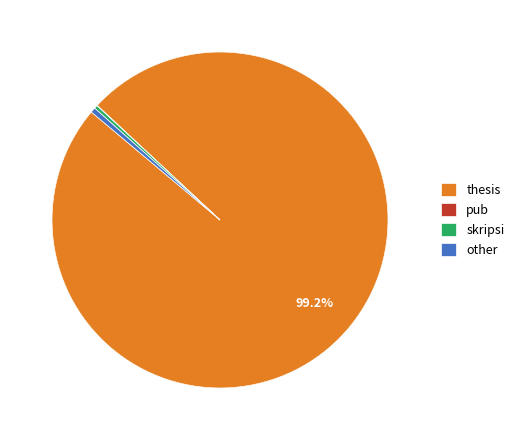

Approximately how many times larger is the value at thesis compared to other?

205.1